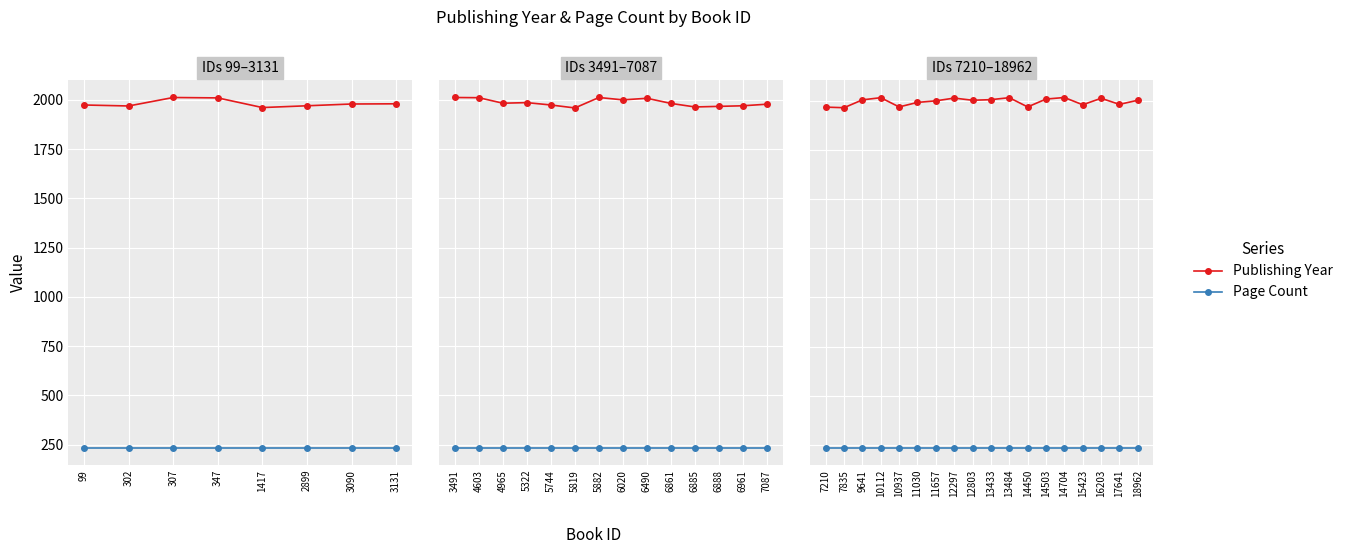

What is the highest value of the Publishing Year series?

2018